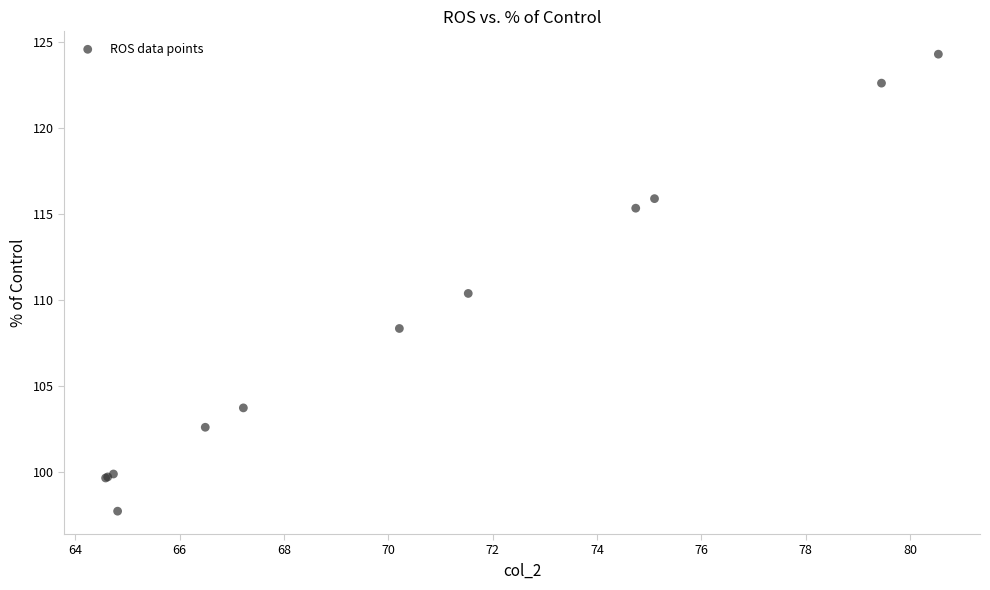

What Y value in the scatter plot is closest to 110?

110.4